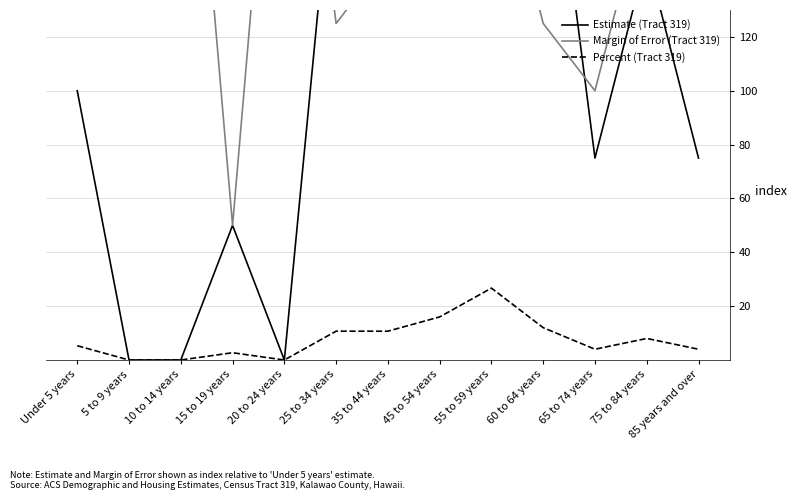

Where does the Estimate (Tract 319) series first go above 100?

25 to 34 years